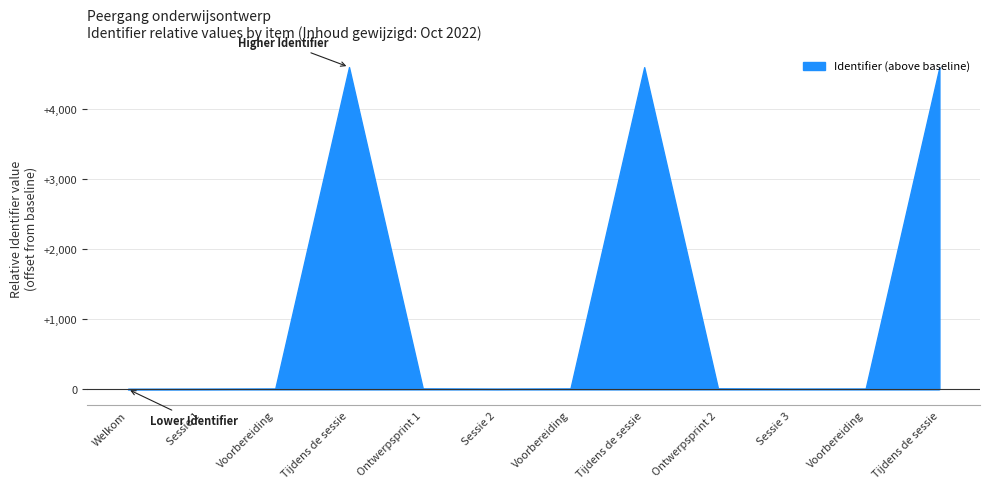

What is the value of the 9th point from the left?

6946831